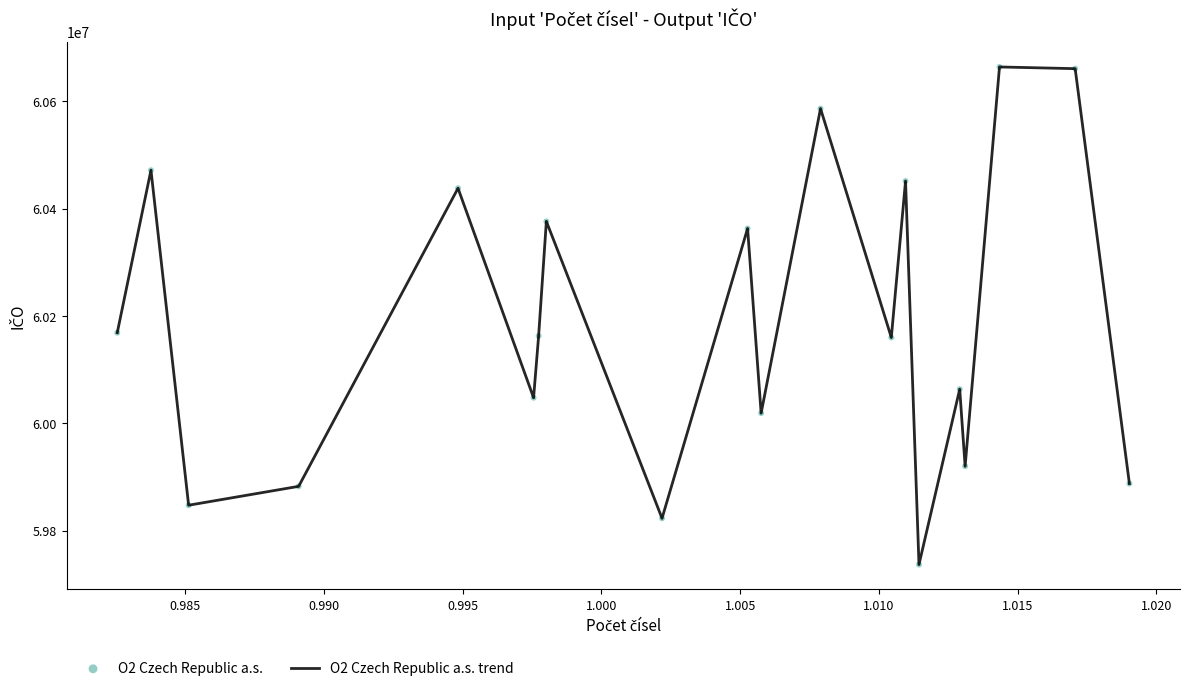

What is the difference between the maximum and minimum values?

926894.3